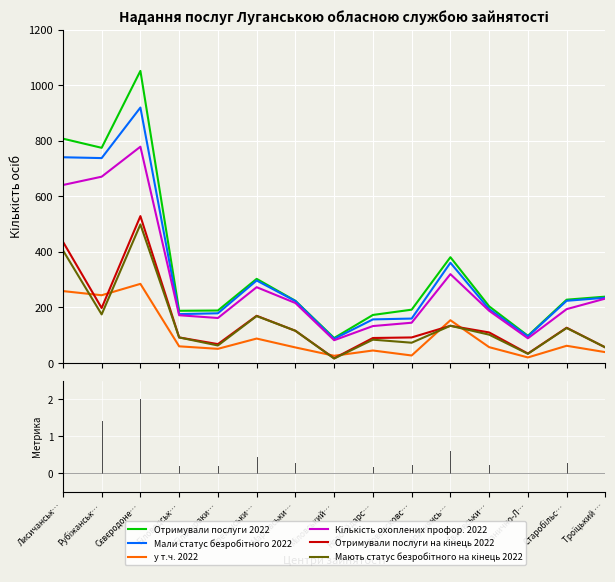

How many interior local valleys does the у т.ч. 2022 series have?

5